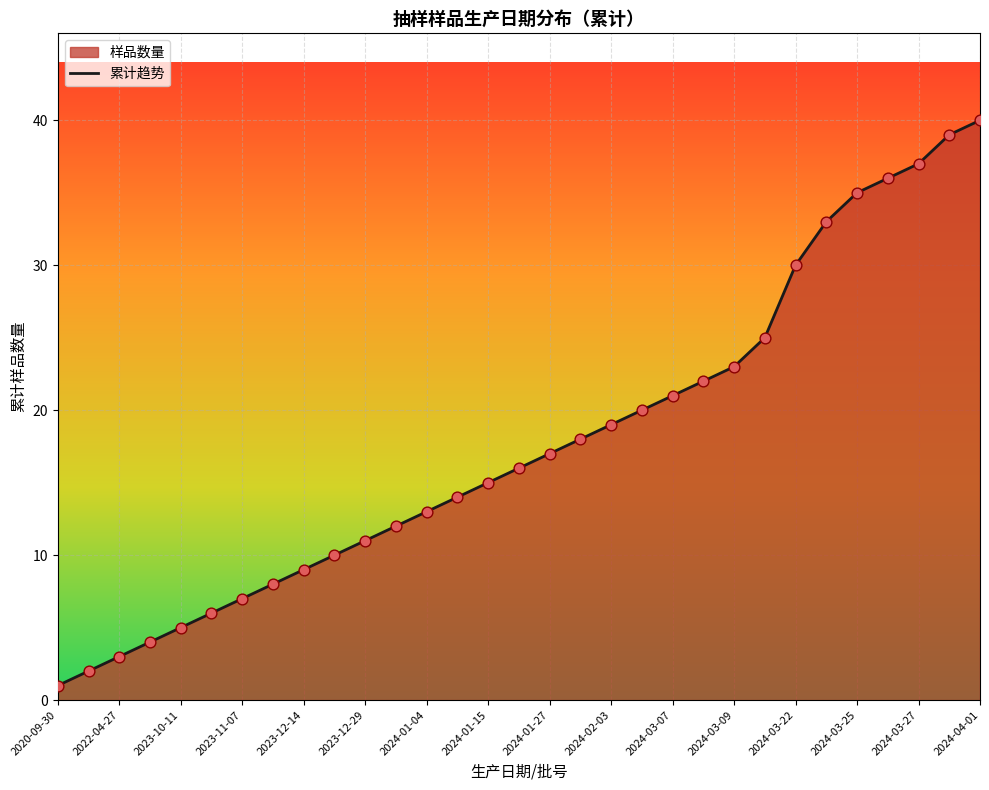

Between 2023-11-07 and 2024-01-27, which is larger?

2024-01-27